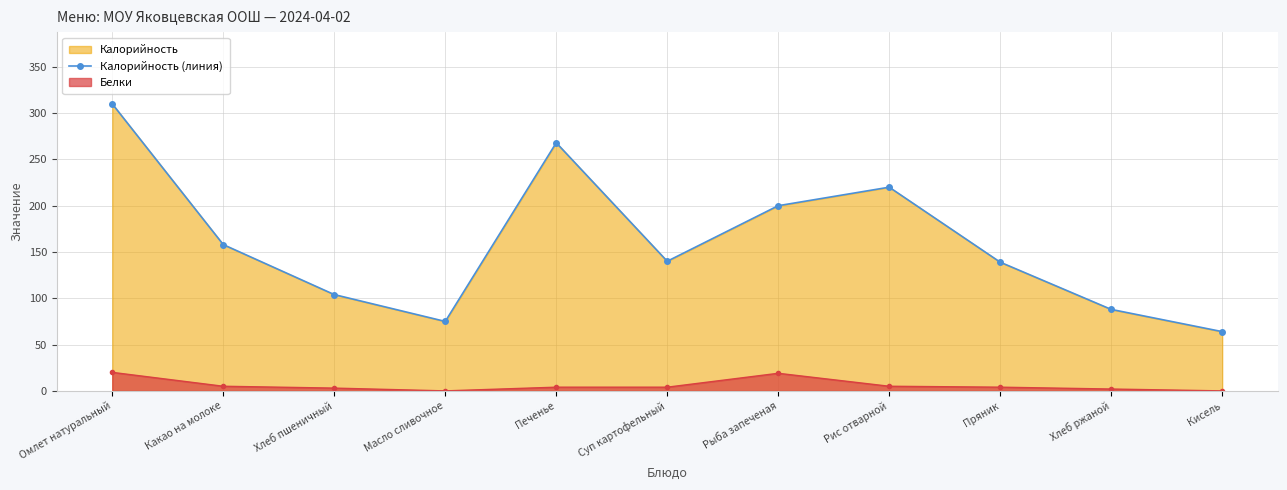

What is the average value?

161